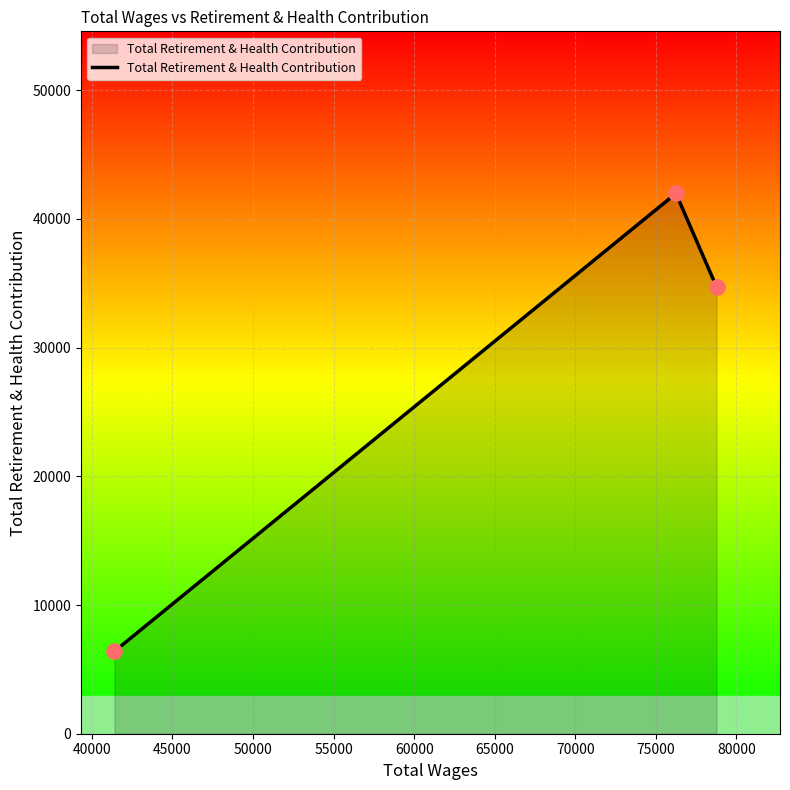

What is the minimum value shown in the chart?

6396